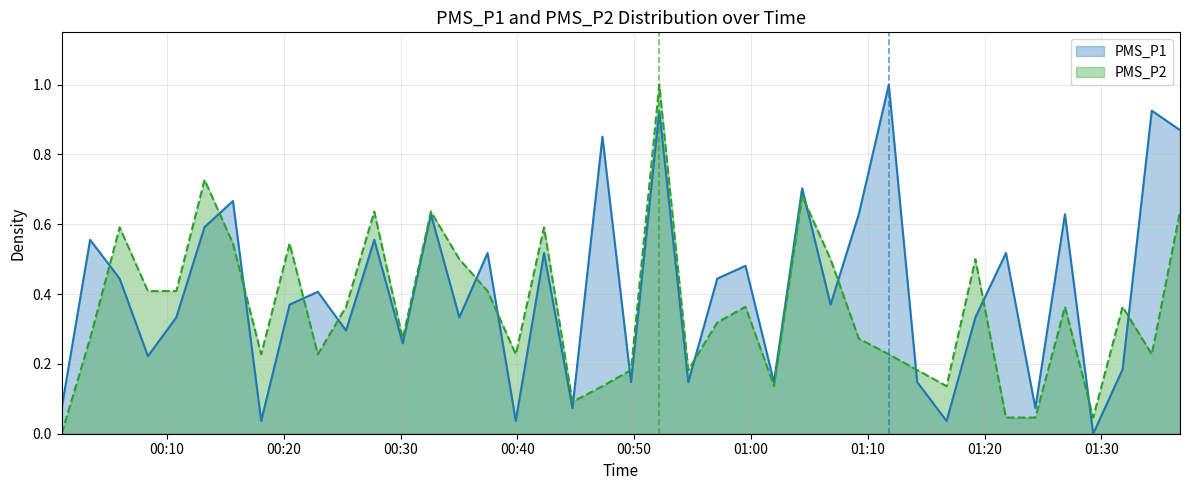

True or false: PMS_P2 has a value of 0.4 at 2022/10/29 00:08:22.

True